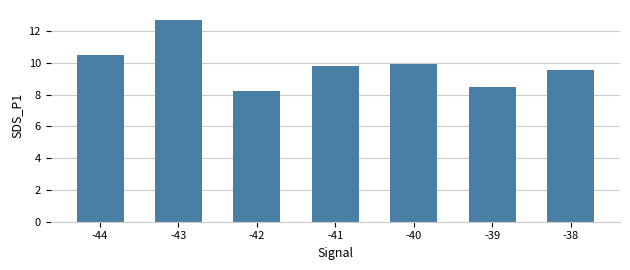

What is the ratio of the value at -39 to the value at -44?

0.8